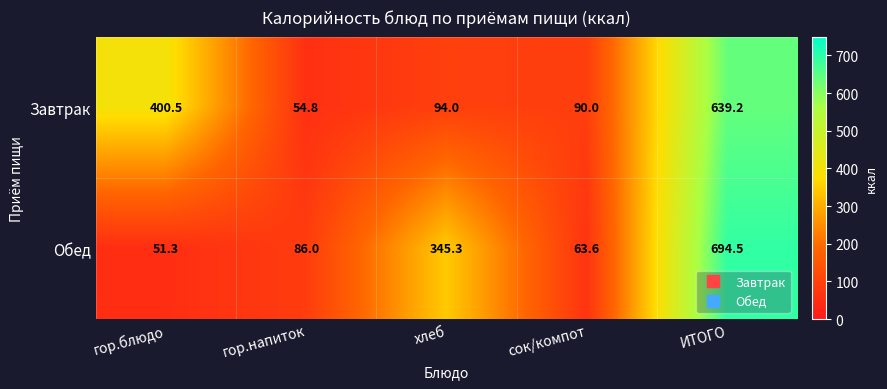

The Завтрак series shows 241.8 at гор.блюдо. True or false?

False